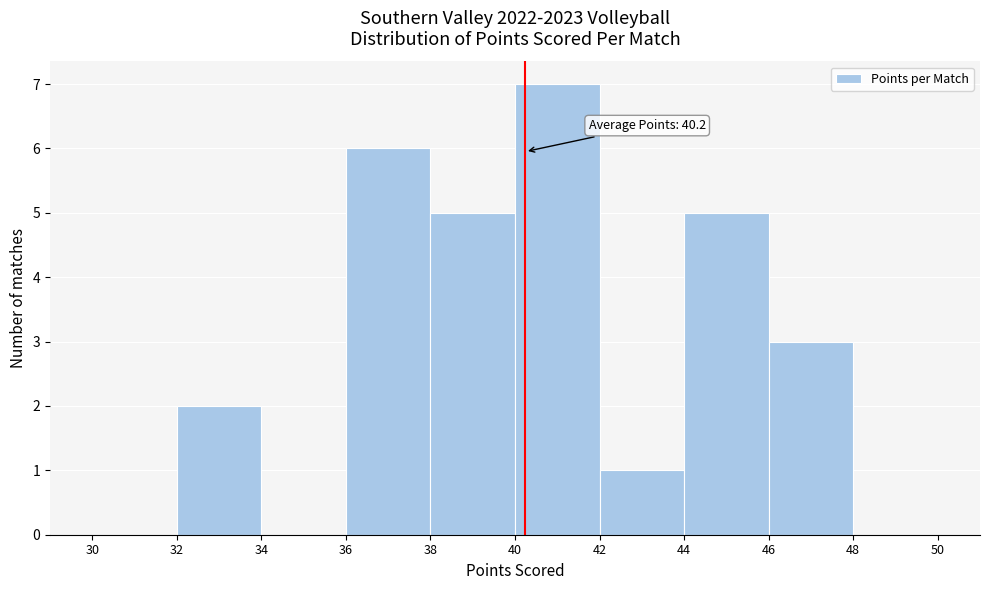

Which range on the x-axis has the tallest bar?

40 to 42